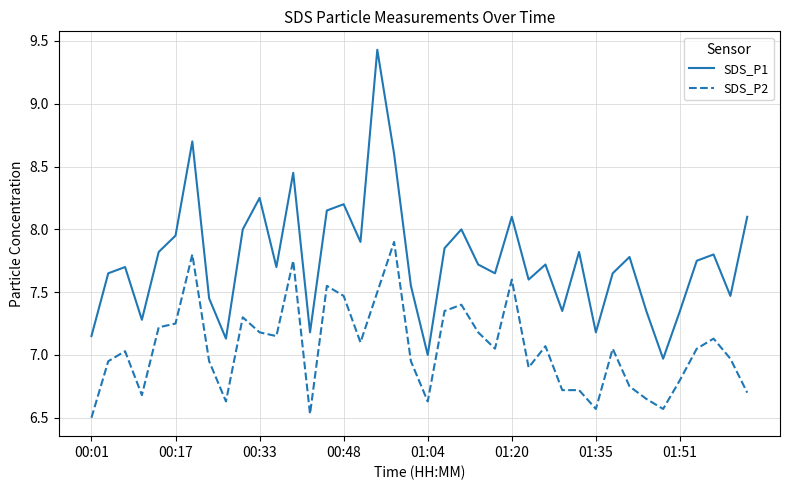

List the series in order of their peak value, highest first.

SDS_P1, SDS_P2